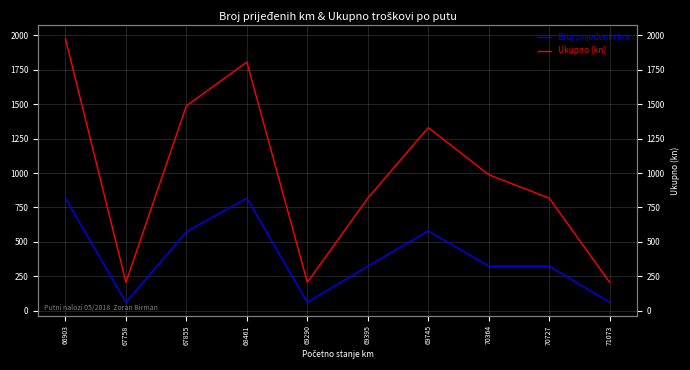

Count the number of categories in the chart.

10